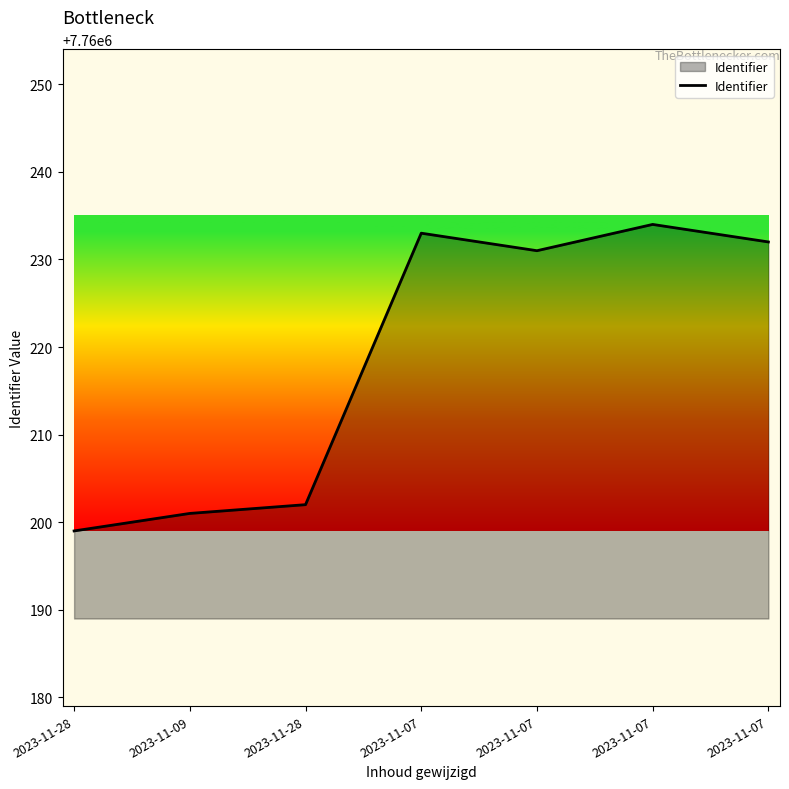

Count the number of data series in this chart.

1